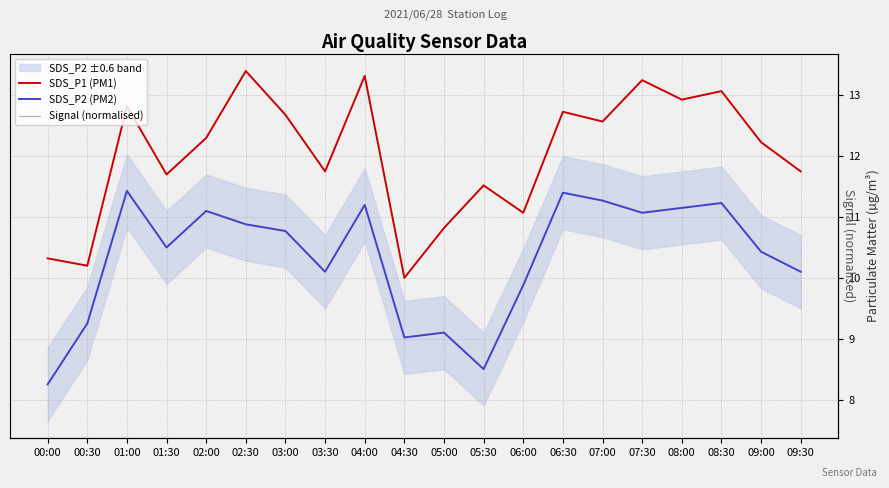

What is the minimum value for SDS_P1 (PM1)?

10.0